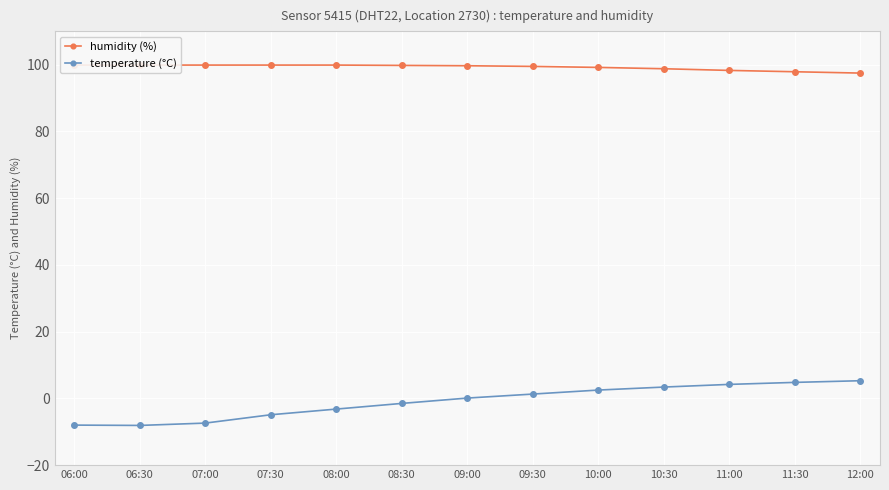

Between 07:00 and 07:30, which series saw the biggest shift?

temperature (°C)